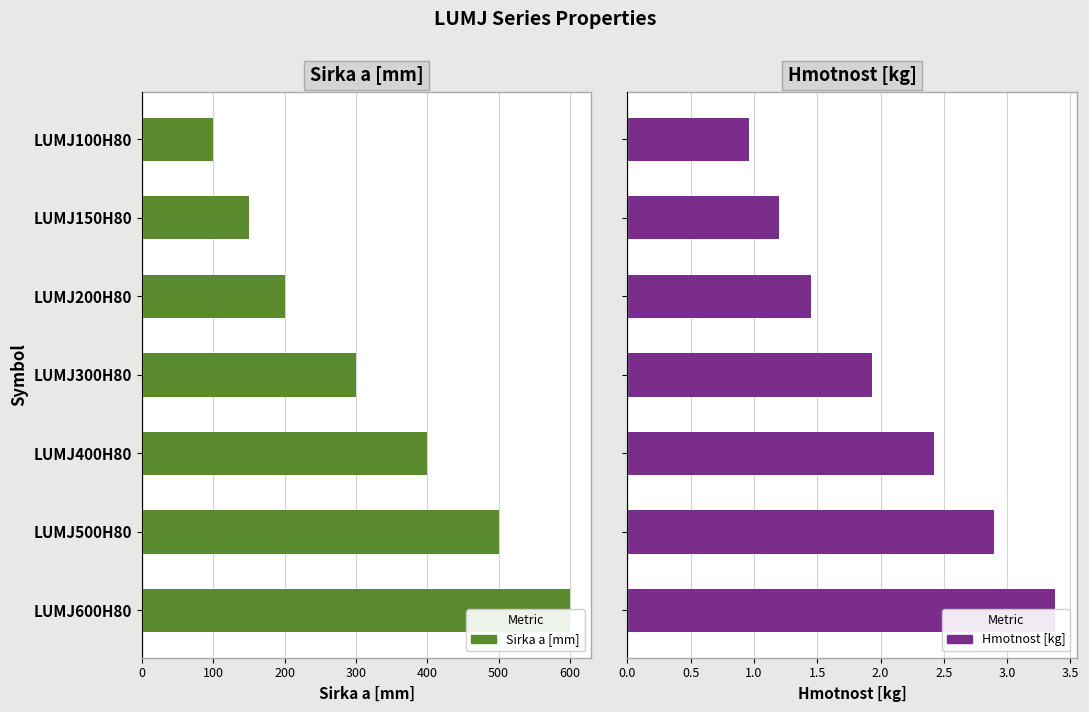

List the series in order of their overall mean, lowest first.

Hmotnost [kg], Sirka a [mm]